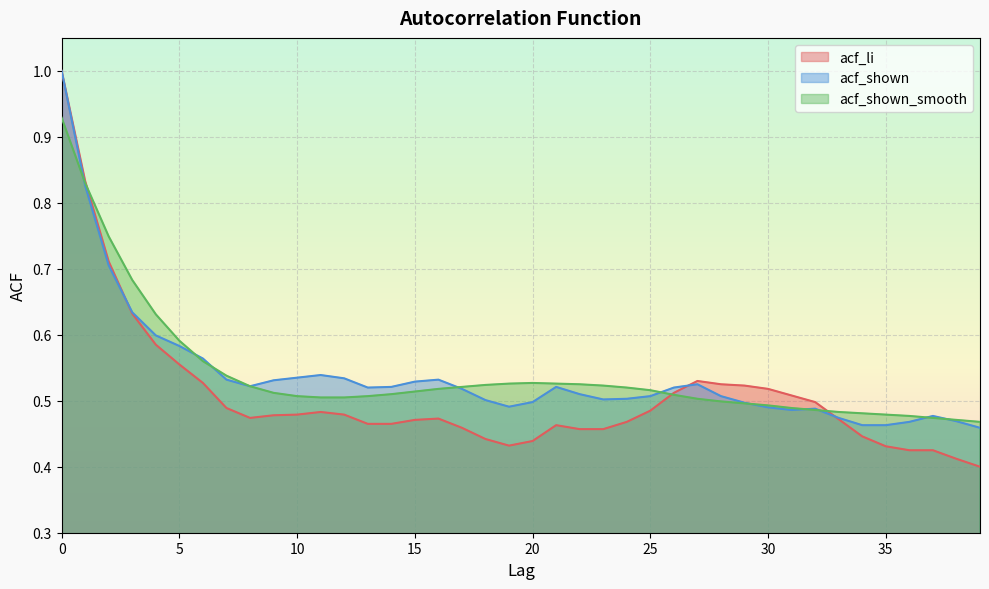

Read the acf_li value at 24.

0.5